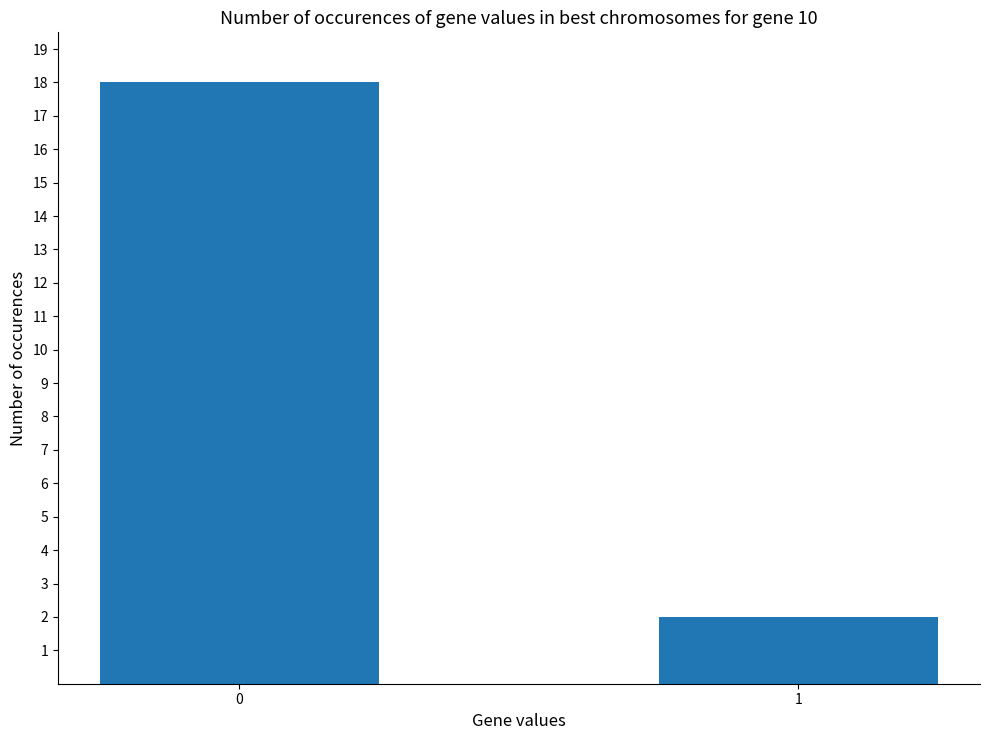

Reading left to right, what are all the values shown in this chart?

0=18	1=2